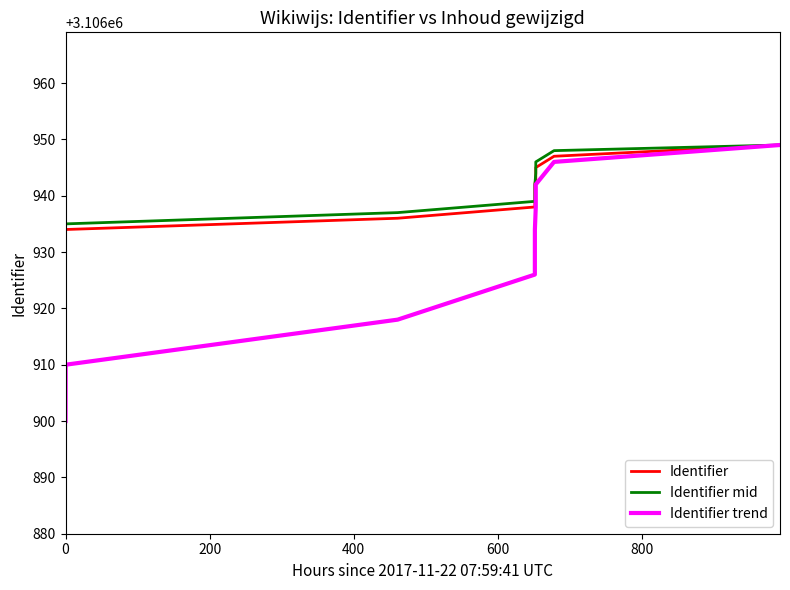

Reading right to left, extract all data points from this chart.

Identifier: 3106949	3106947	3106945	3106943	3106942	3106940	3106938	3106936	3106934	3106933
Identifier mid: 3106949	3106948	3106946	3106944	3106942	3106941	3106939	3106937	3106935	3106933
Identifier trend: 3106949	3106946	3106942	3106938	3106934	3106930	3106926	3106918	3106910	3106900